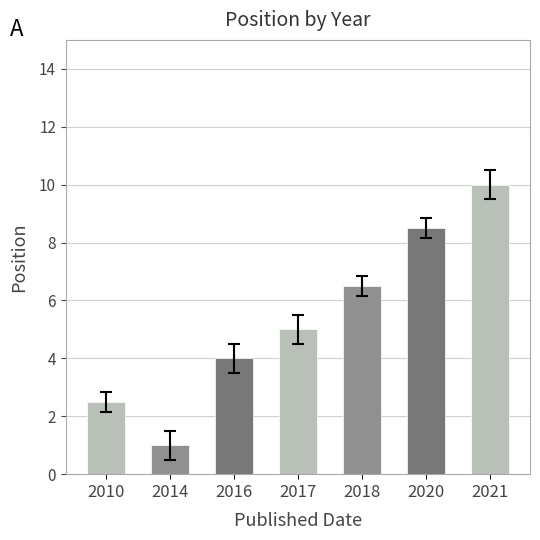

Is it true that the value at 2020 is 8.5?

True